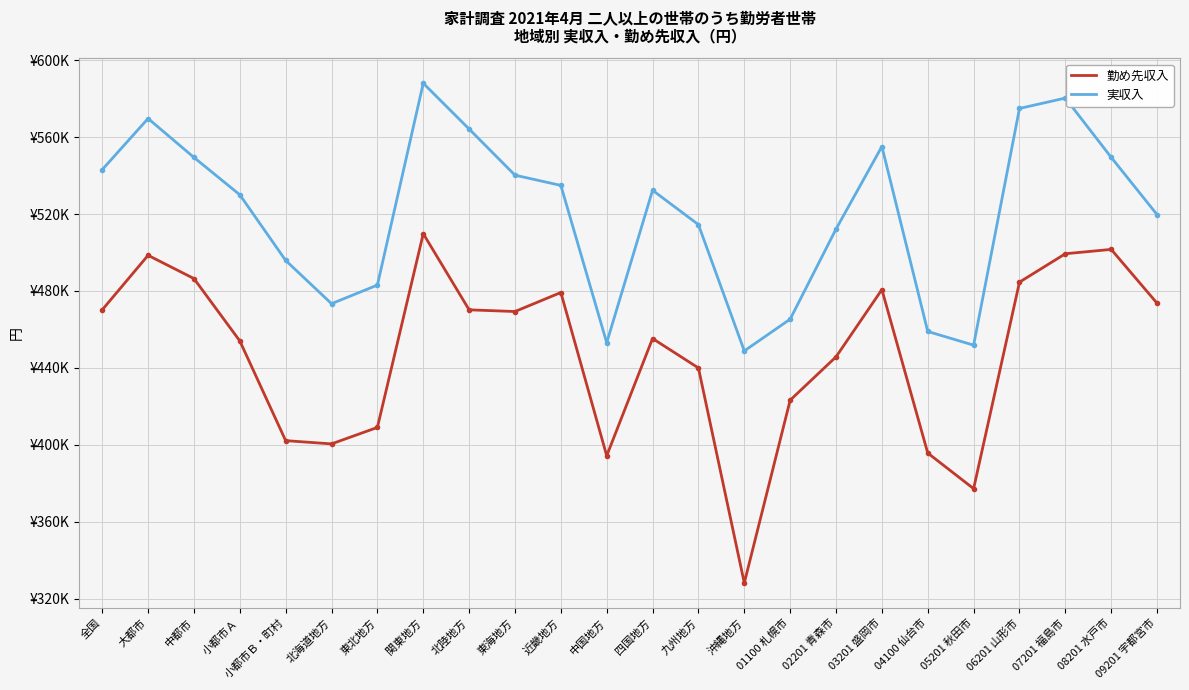

Reading right to left, extract all data points from this chart.

勤め先収入: 473624	501607	499350	484585	377230	395738	480714	445745	423233	328209	439976	455275	394324	479198	469313	470193	509782	409059	400501	402188	454042	486447	498531	470191
実収入: 519686	549457	580276	574880	451830	458941	555086	512177	465336	448833	514487	532341	453103	534878	540198	564186	587982	483052	473387	495872	530000	549424	569650	543063